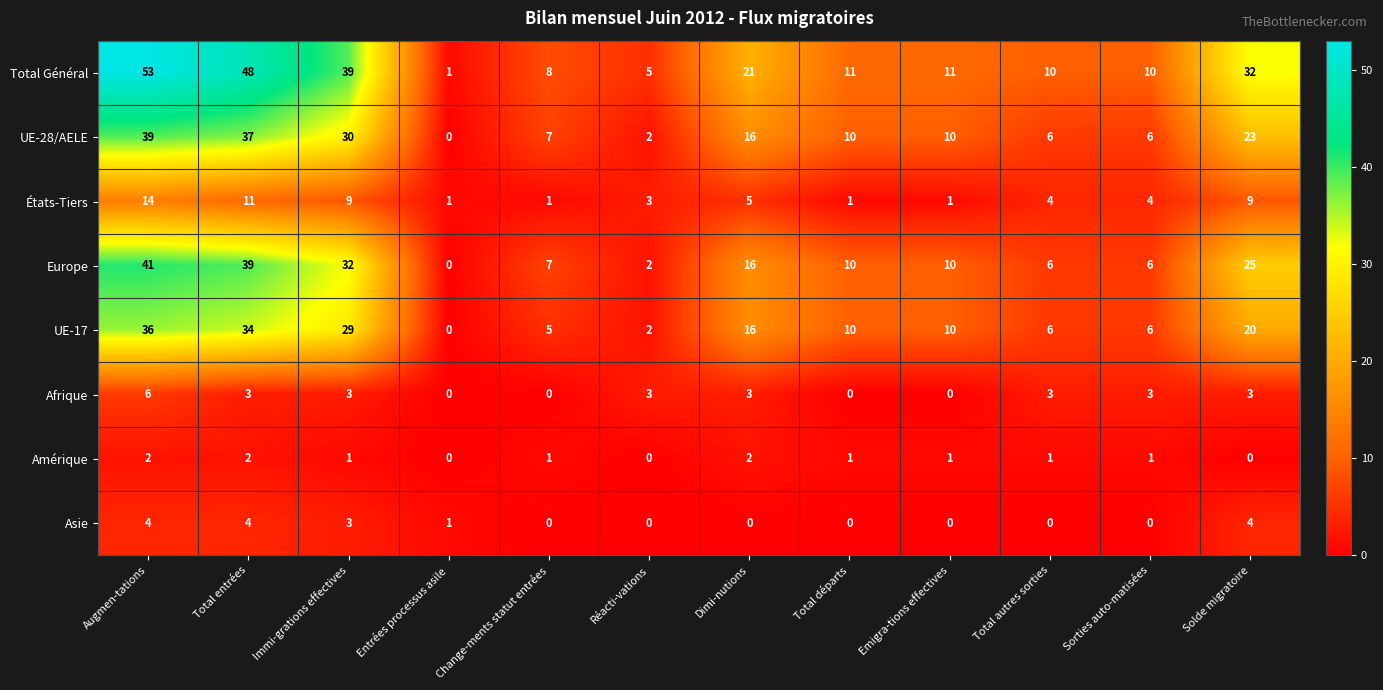

How many categories are shown in the chart?

12